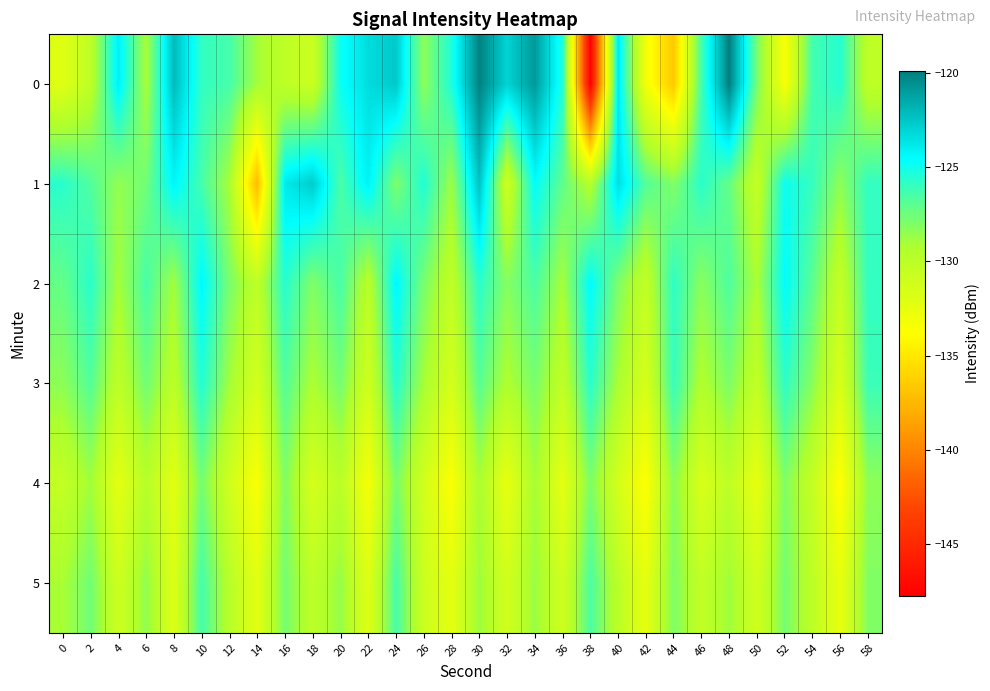

At which category is the sum across all series the highest?

30